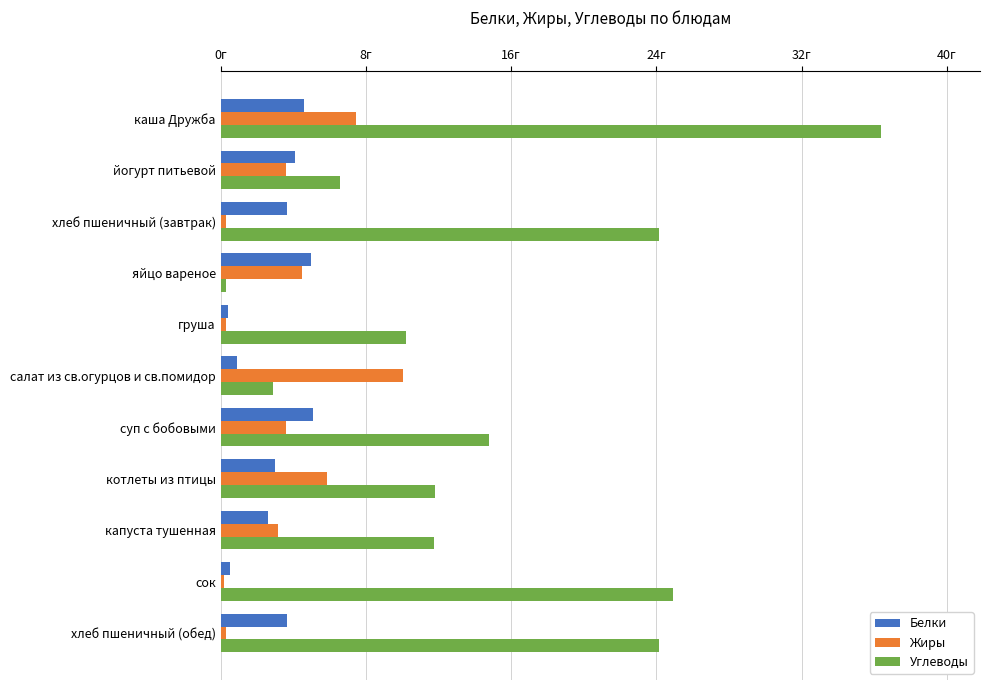

What are all the series names shown in the legend?

Белки, Жиры, Углеводы